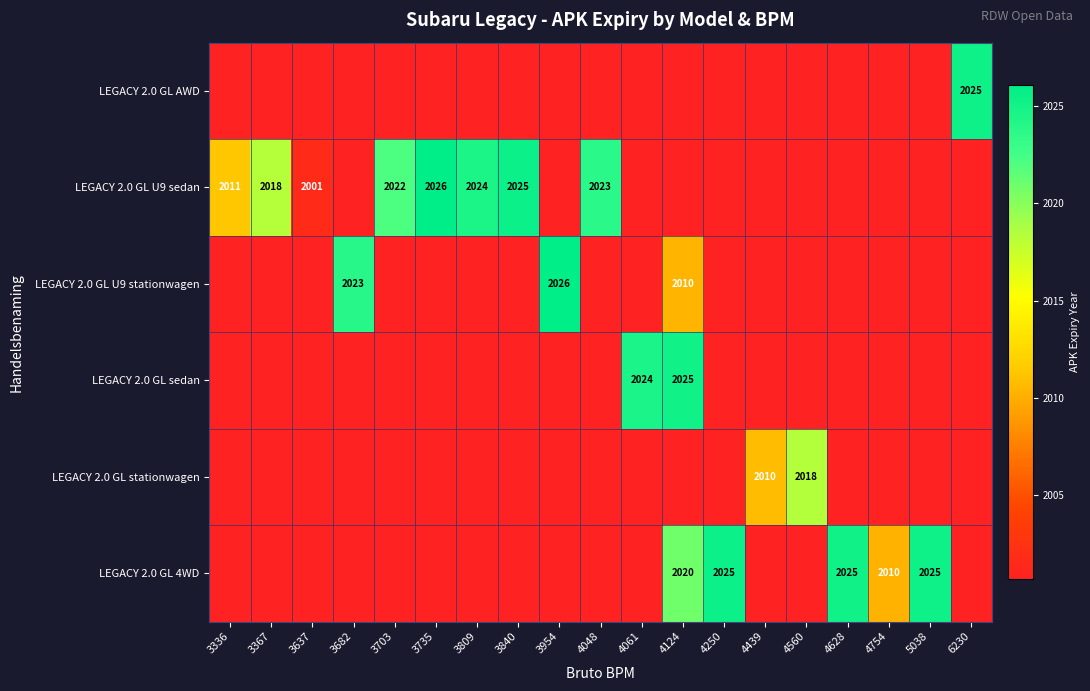

Which has a higher value, 3735 or 4754?

3735